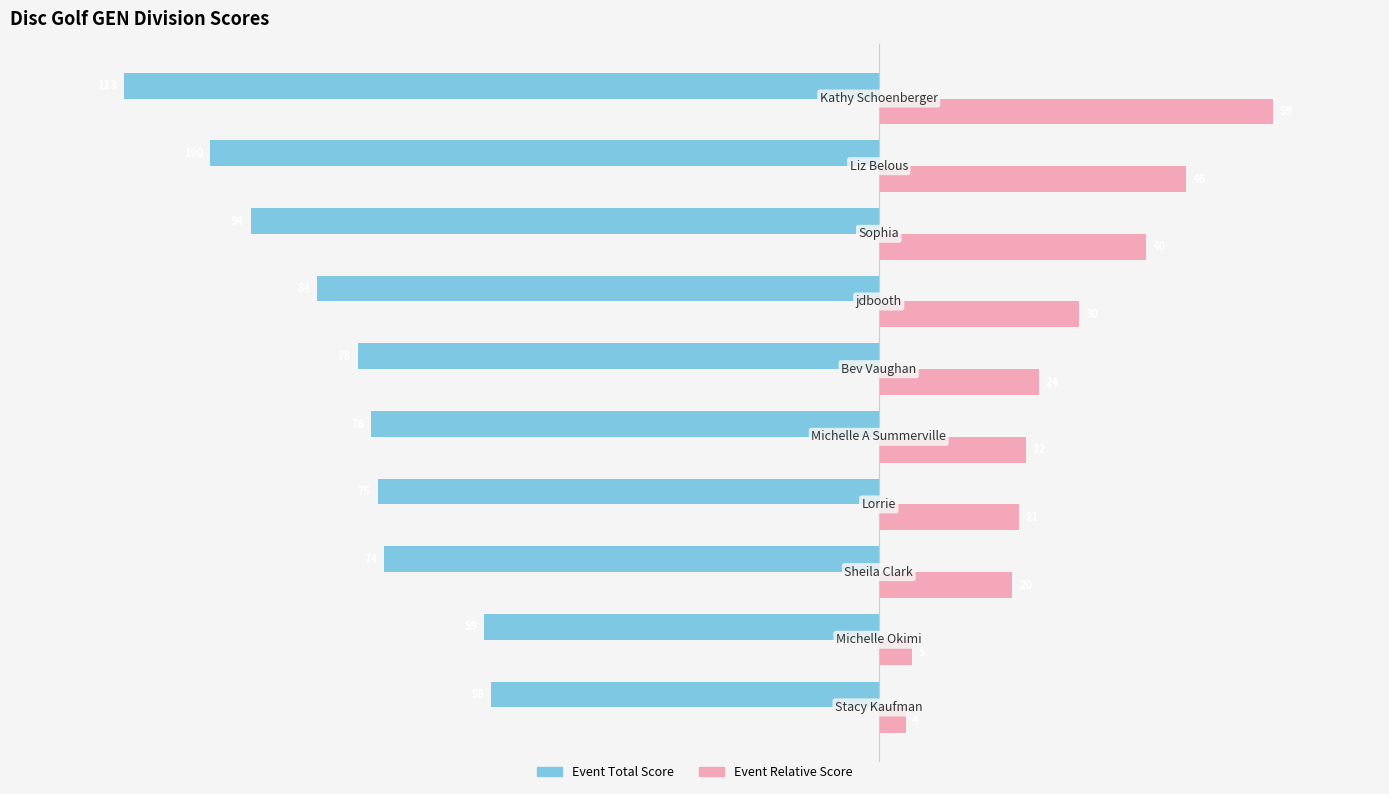

Count the number of data series in this chart.

2